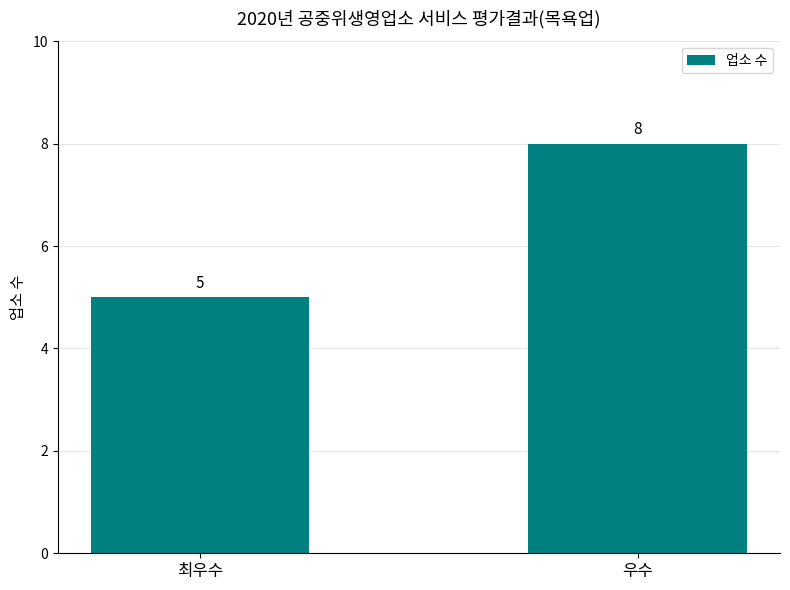

Reading left to right, extract all data points from this chart.

5	8